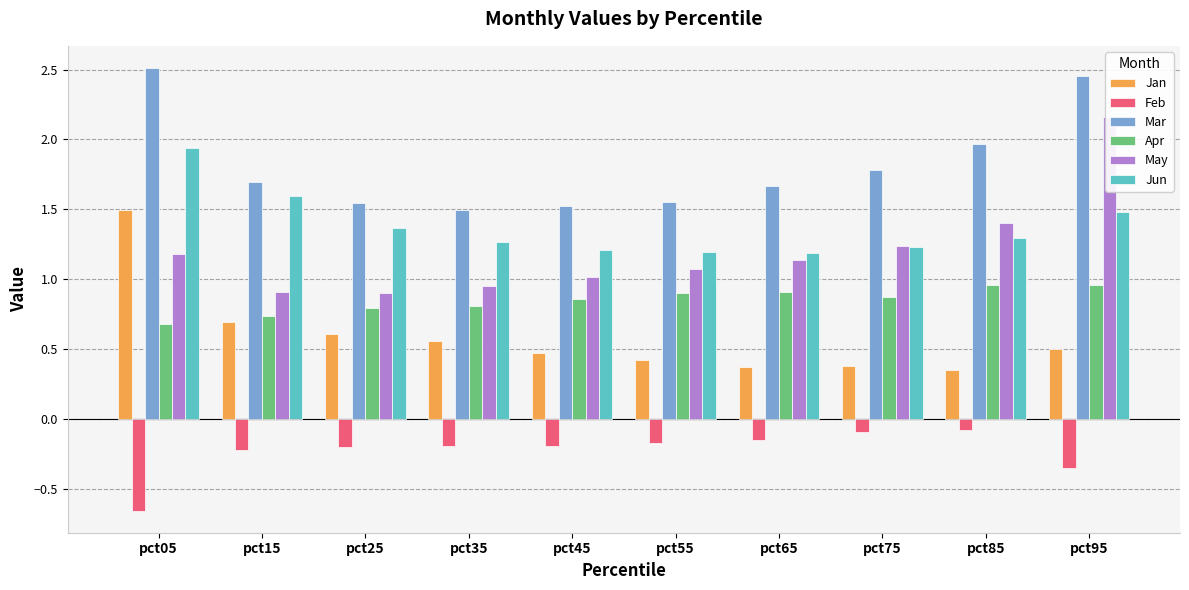

Reading right to left, list all the values displayed in this chart.

Jan: 0.5	0.3	0.4	0.4	0.4	0.5	0.6	0.6	0.7	1.5
Feb: -0.4	-0.1	-0.1	-0.2	-0.2	-0.2	-0.2	-0.2	-0.2	-0.7
Mar: 2.5	2.0	1.8	1.7	1.6	1.5	1.5	1.5	1.7	2.5
Apr: 1.0	1.0	0.9	0.9	0.9	0.9	0.8	0.8	0.7	0.7
May: 2.2	1.4	1.2	1.1	1.1	1.0	1.0	0.9	0.9	1.2
Jun: 1.5	1.3	1.2	1.2	1.2	1.2	1.3	1.4	1.6	1.9